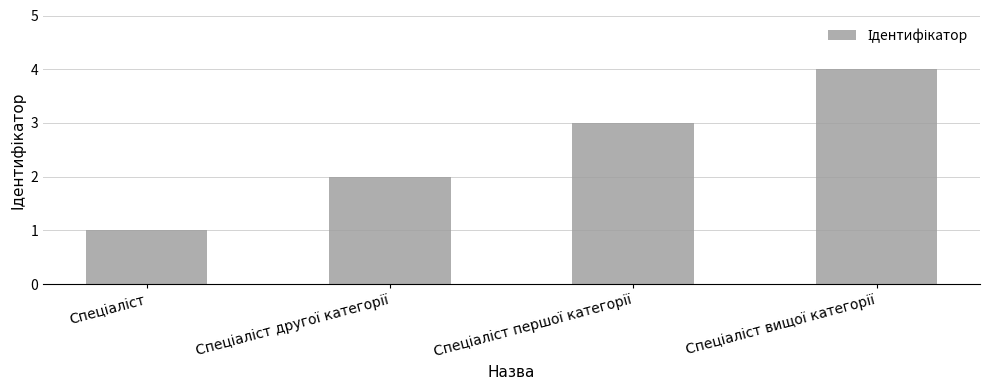

What is the maximum value shown in the chart?

4